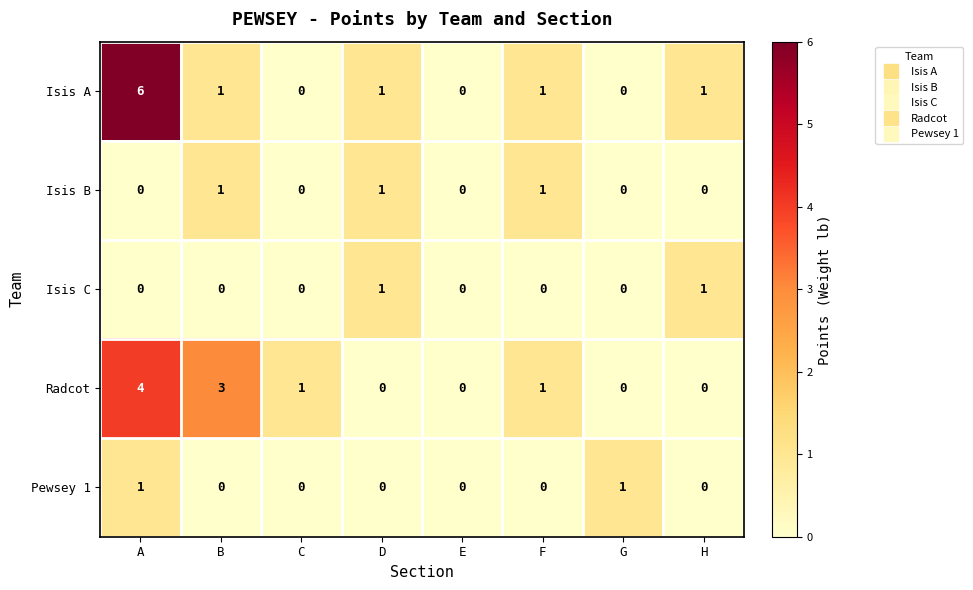

What is the total value across all series at H?

2